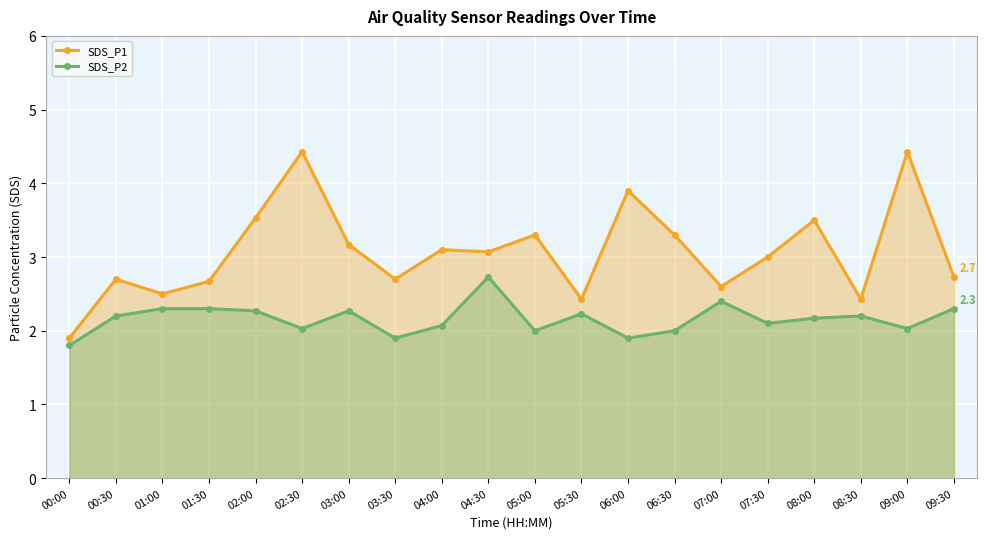

At which category is the sum across all series the highest?

02:30